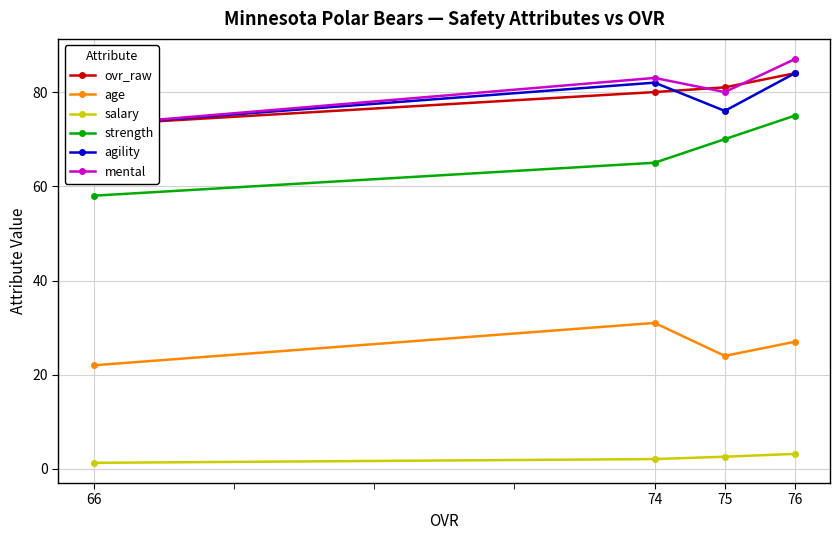

True or false: agility has a value of 130.2 at 74.

False